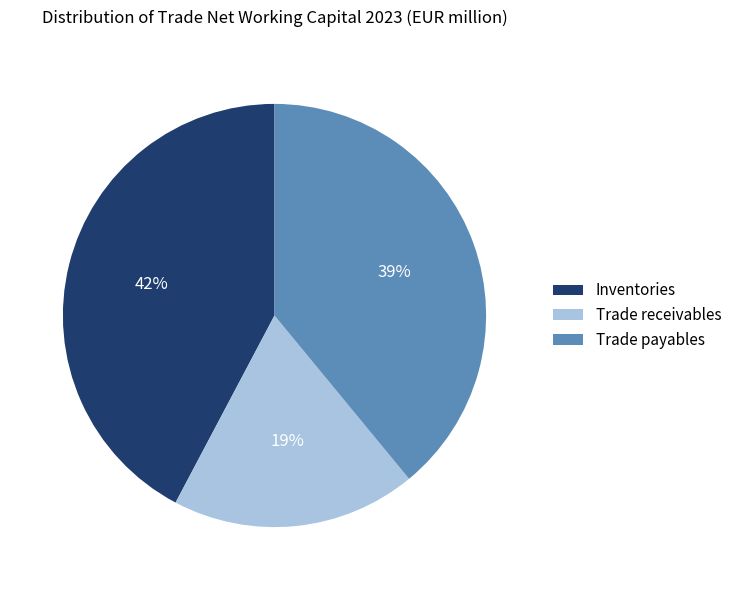

Is there any slice that represents more than half of the pie?

No